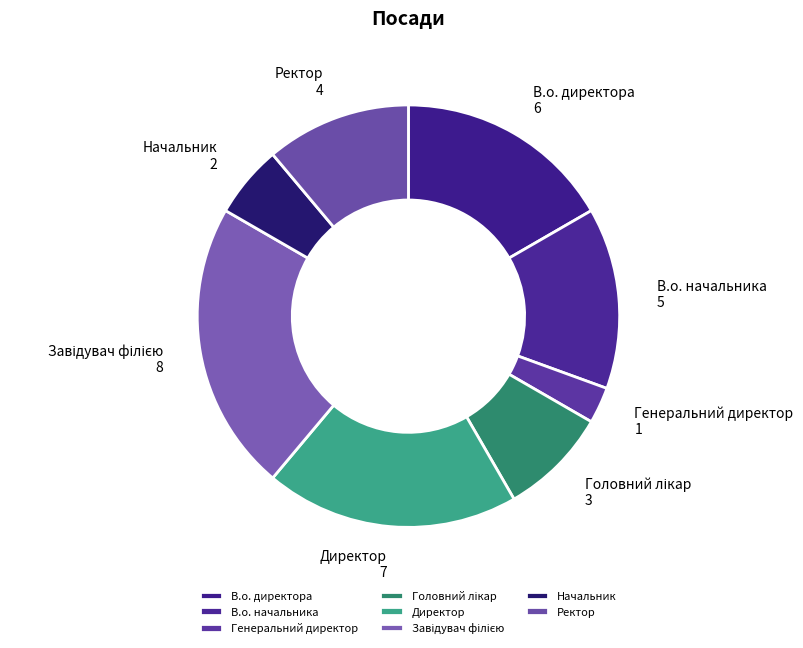

Do В.о. директора and Начальник together represent more than half of the pie?

No